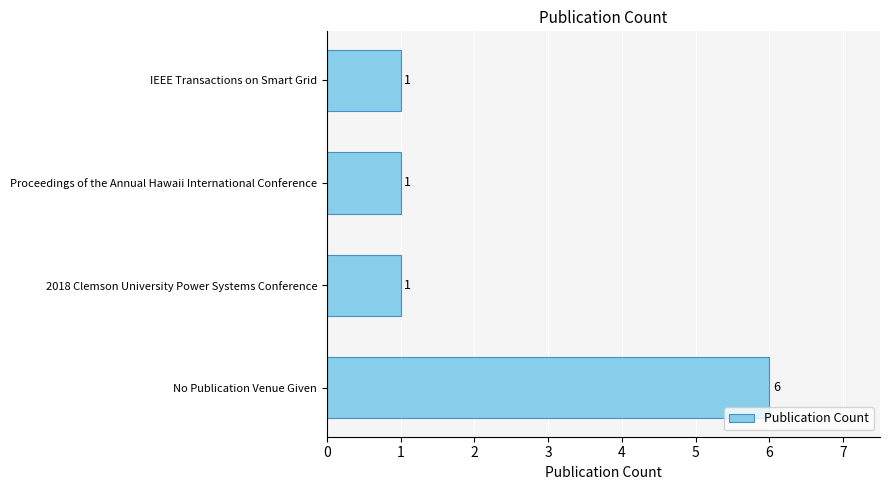

What is the sum of all values?

9